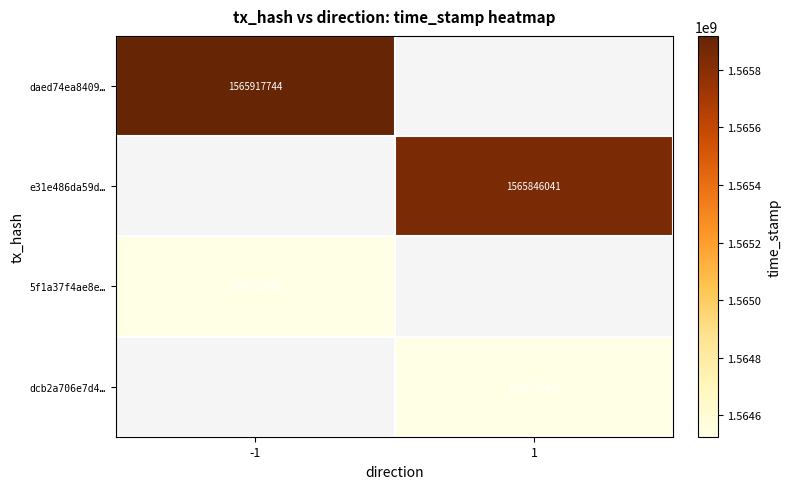

At which category does the chart reach its peak across all series?

-1